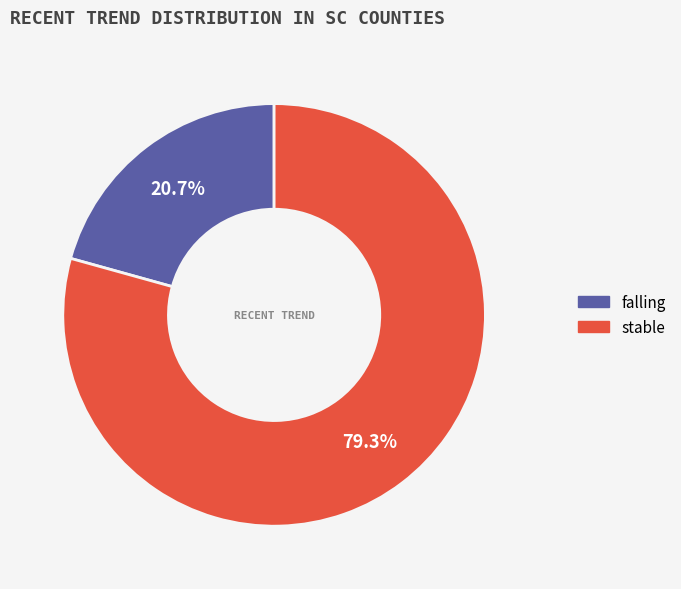

Which slice is the smallest?

falling